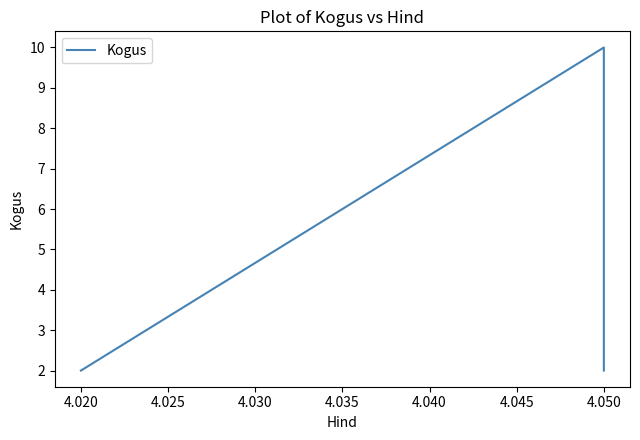

What is the average value?

4